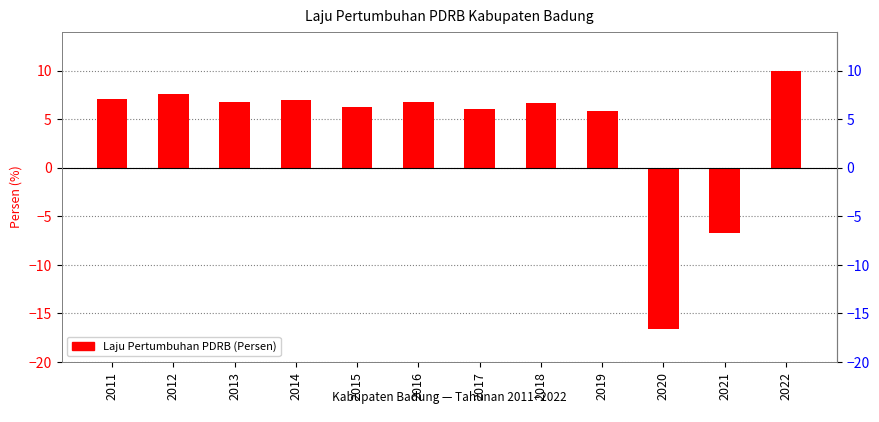

Which label corresponds to the largest value in the chart?

2022